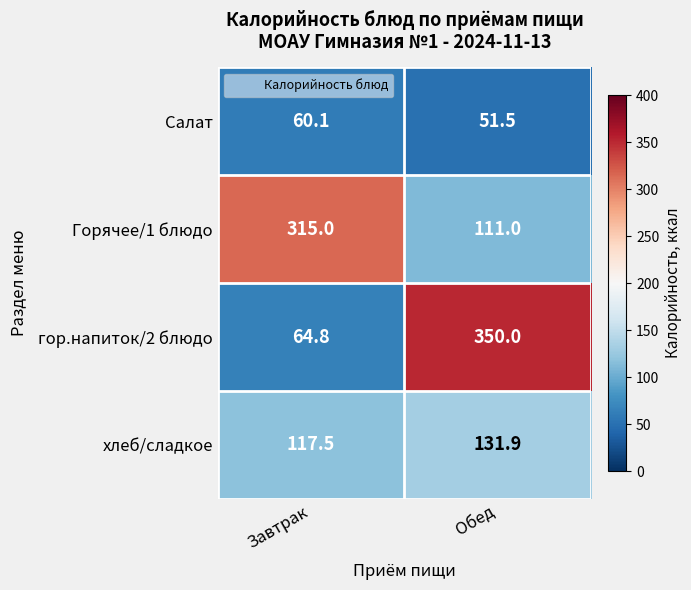

What is the difference between the highest and lowest values at Завтрак?

254.9